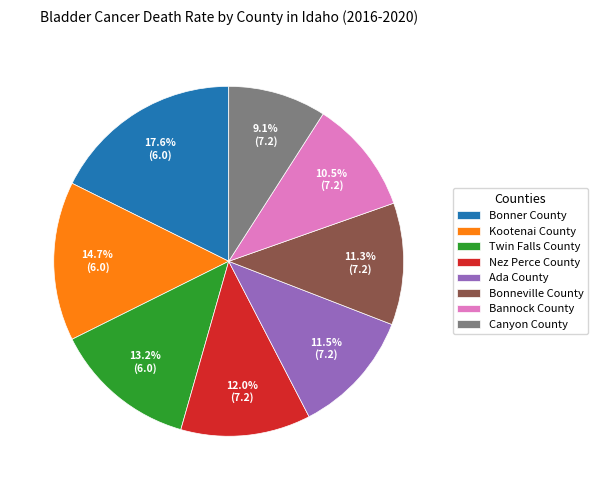

Combined, do Ada County and Bannock County account for over 50%?

No